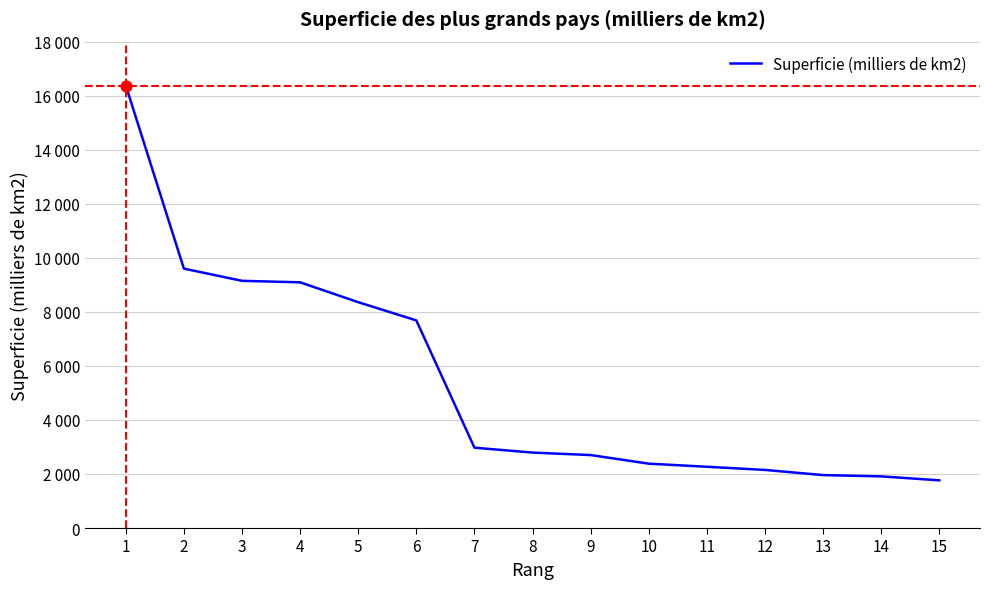

What is the change in value from 6 to 14?

-5772